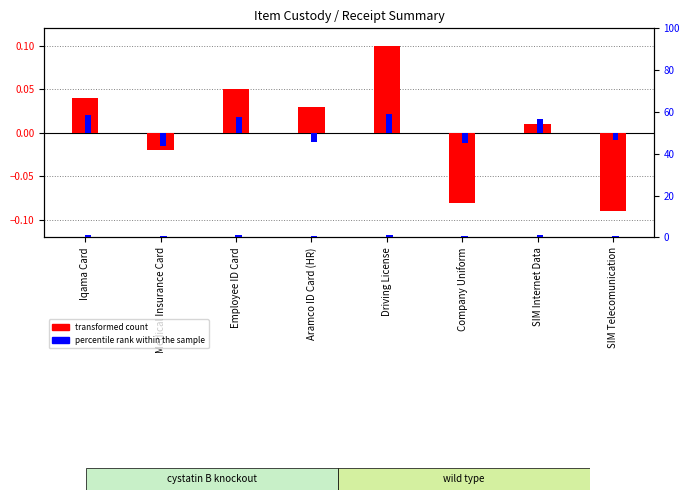

What is the spread (max minus min) of values at SIM Telecomunication?

0.9